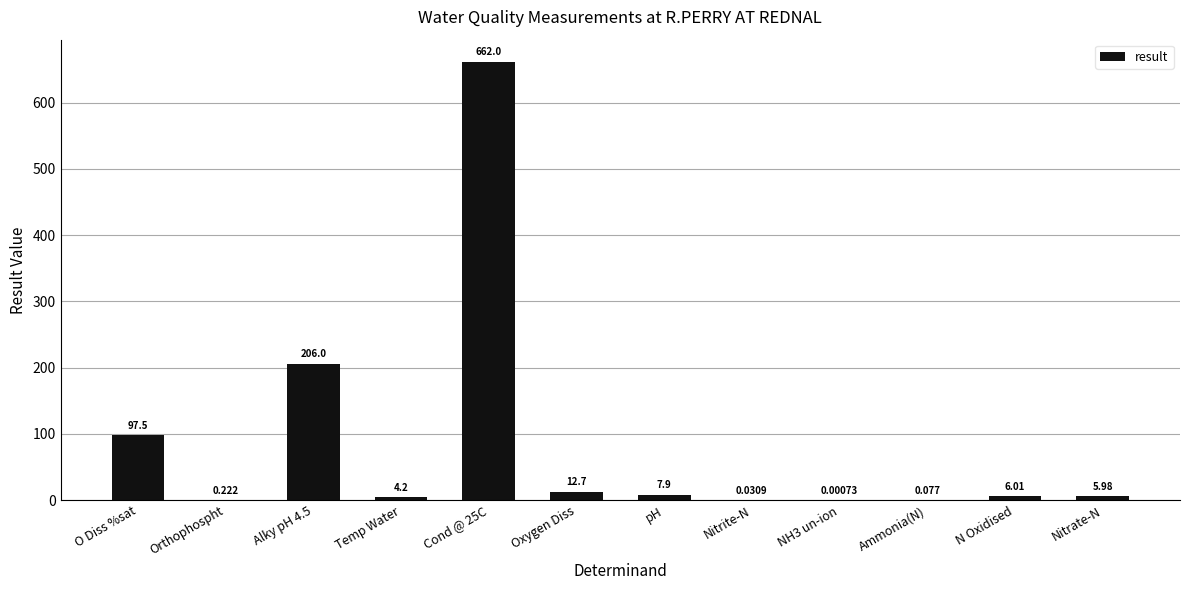

Where does the data first go above 6?

O Diss %sat